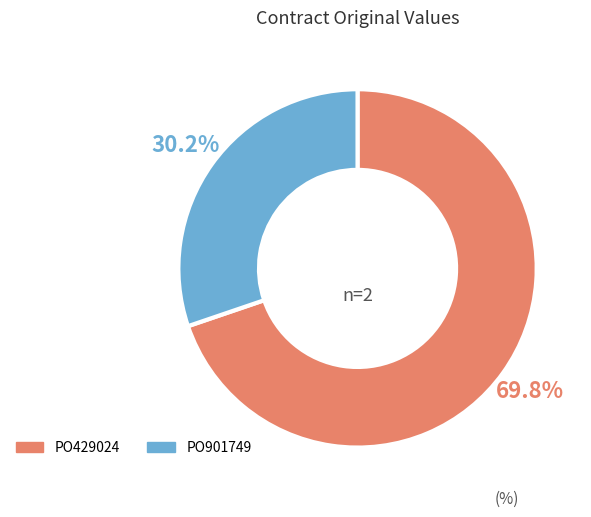

What percentage is the PO901749 slice, to the nearest percent?

30%